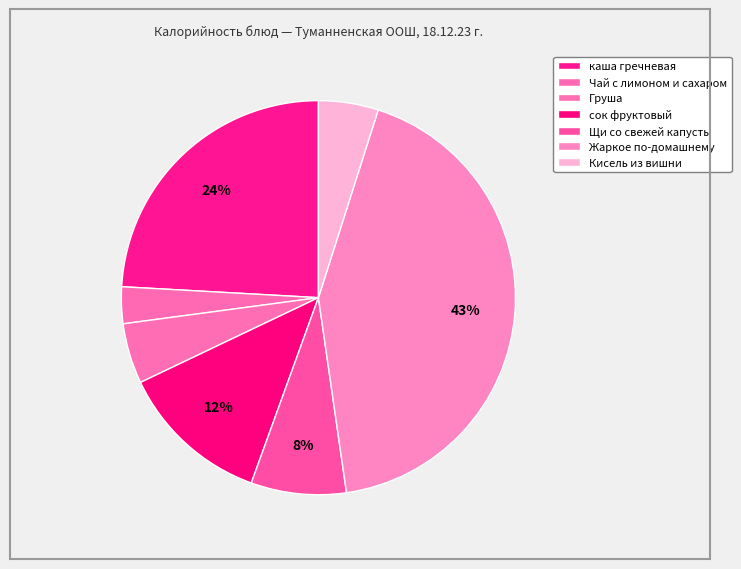

Is it true that Кисель из вишни is 15% of the pie?

False